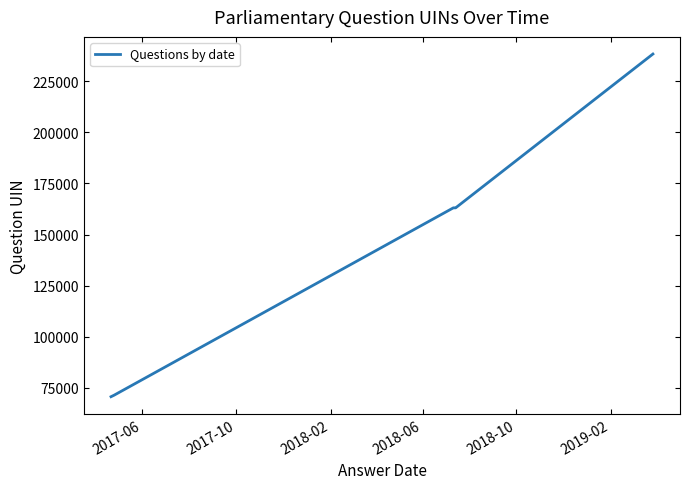

What is the minimum value shown in the chart?

70696